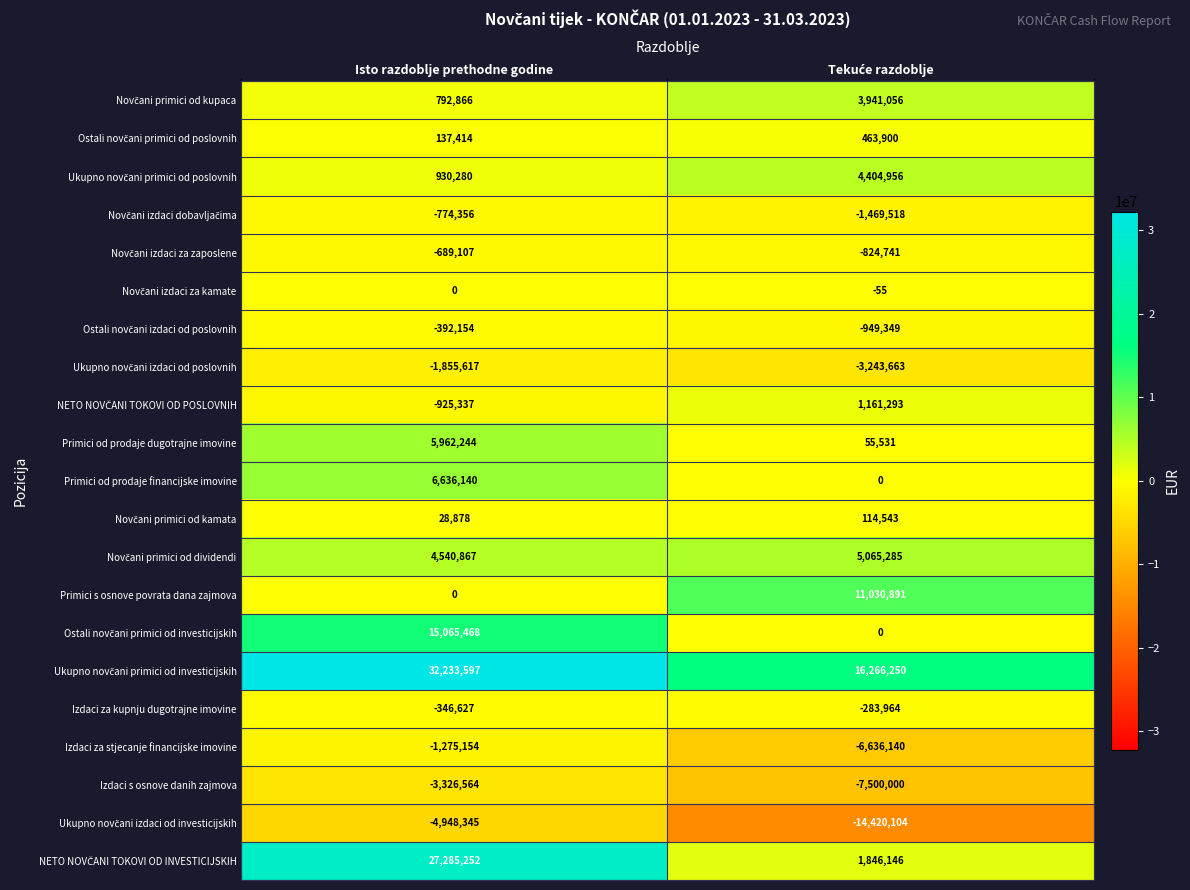

True or false: Primici od prodaje financijske imovine has a value of 6636140 at Isto razdoblje prethodne godine.

True